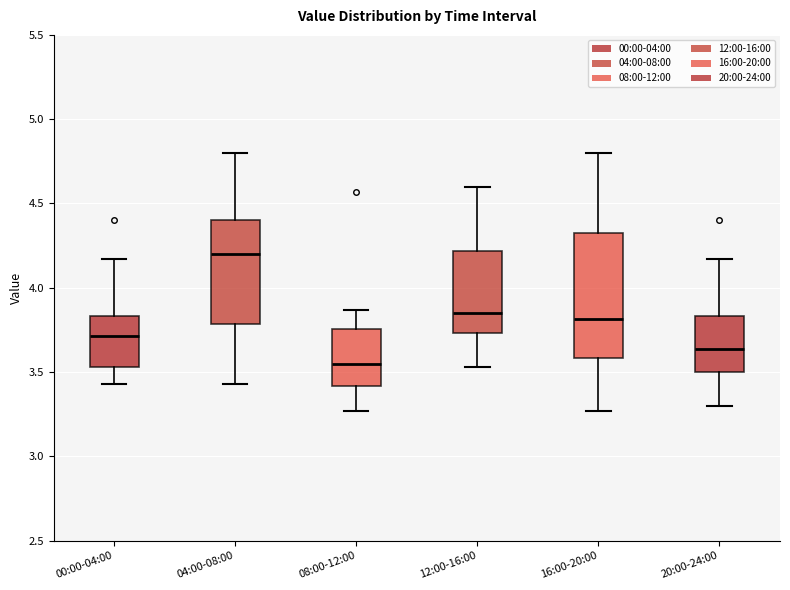

Reading left to right, transcribe this box plot: for each box, give where its median line is, the range the box spans, and where its two whiskers end, as read against the y-axis. The values are not printed on the chart, so give them approximately, as read against the axis.

00:00-04:00: median 3.70, box 3.55 to 3.85, whiskers 3.45 to 4.15
04:00-08:00: median 4.20, box 3.80 to 4.40, whiskers 3.45 to 4.80
08:00-12:00: median 3.55, box 3.40 to 3.75, whiskers 3.25 to 3.85
12:00-16:00: median 3.85, box 3.75 to 4.20, whiskers 3.55 to 4.60
16:00-20:00: median 3.80, box 3.60 to 4.35, whiskers 3.25 to 4.80
20:00-24:00: median 3.65, box 3.50 to 3.85, whiskers 3.30 to 4.15